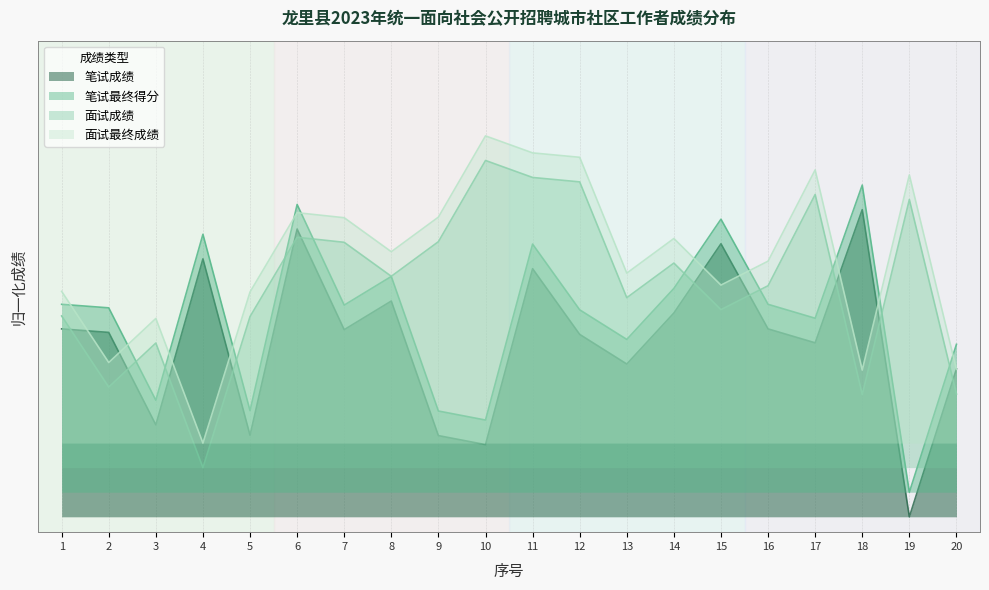

Reading left to right, extract all data points from this chart.

笔试成绩: 0.6	0.6	0.3	0.8	0.3	0.9	0.6	0.7	0.3	0.2	0.8	0.6	0.5	0.7	0.9	0.6	0.6	1.0	0.0	0.5
笔试最终得分: 0.7	0.7	0.4	0.9	0.3	1.0	0.7	0.8	0.3	0.3	0.9	0.7	0.6	0.7	1.0	0.7	0.6	1.1	0.1	0.6
面试成绩: 0.7	0.4	0.6	0.2	0.7	0.9	0.9	0.8	0.9	1.2	1.1	1.1	0.7	0.8	0.7	0.8	1.0	0.4	1.0	0.4
面试最终成绩: 0.7	0.5	0.6	0.2	0.7	1.0	1.0	0.9	1.0	1.2	1.2	1.2	0.8	0.9	0.8	0.8	1.1	0.5	1.1	0.5